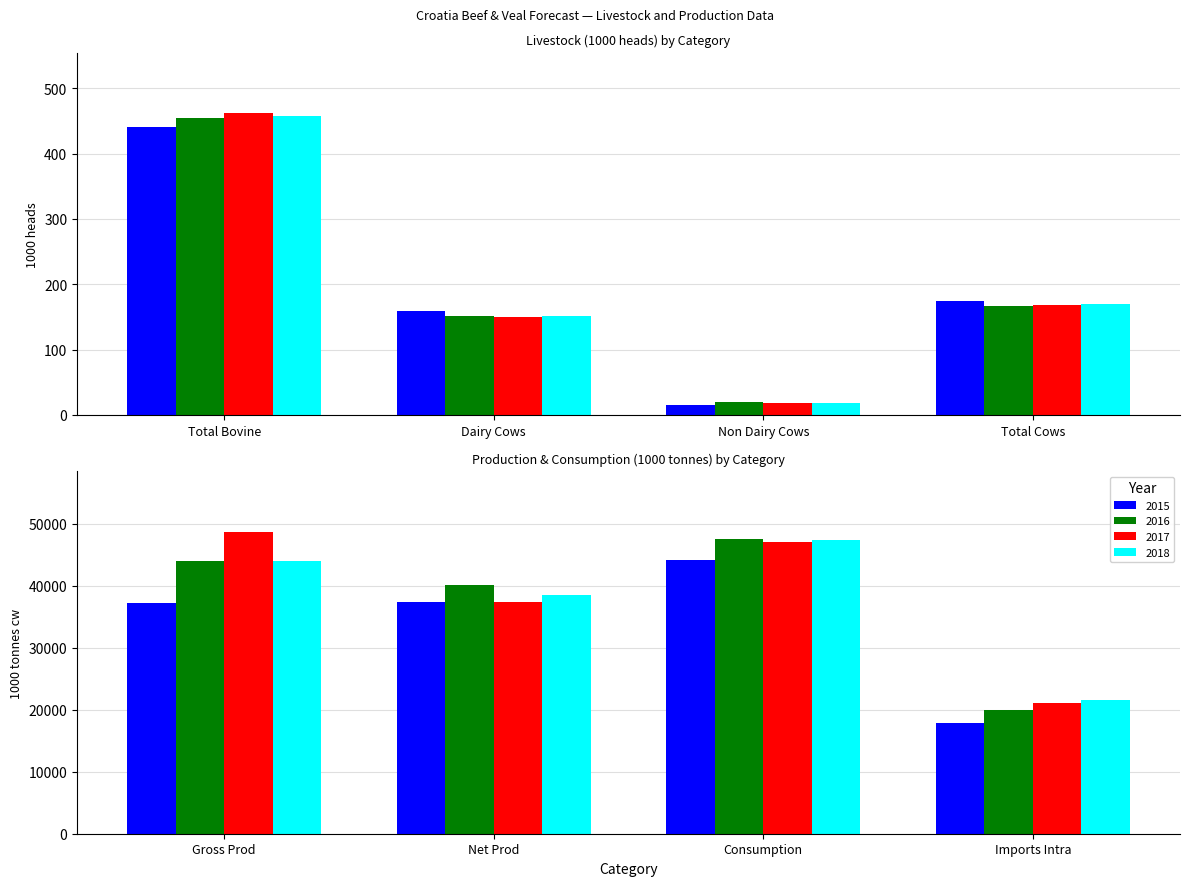

At which label does 2017 first exceed 168?

Total Bovine